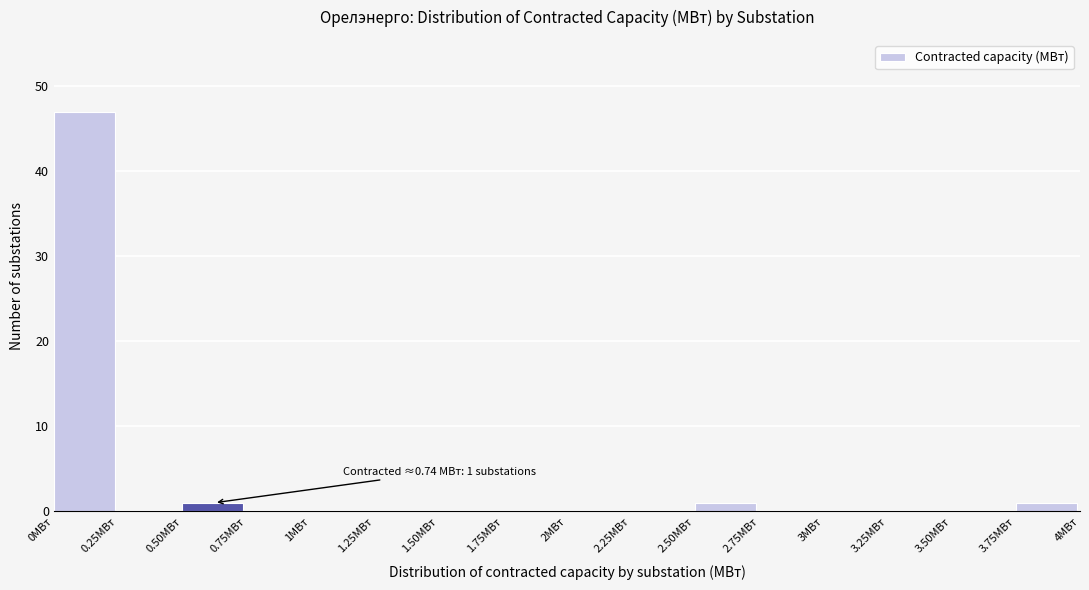

Over which range of the x-axis is the bar tallest?

0.00 to 0.25